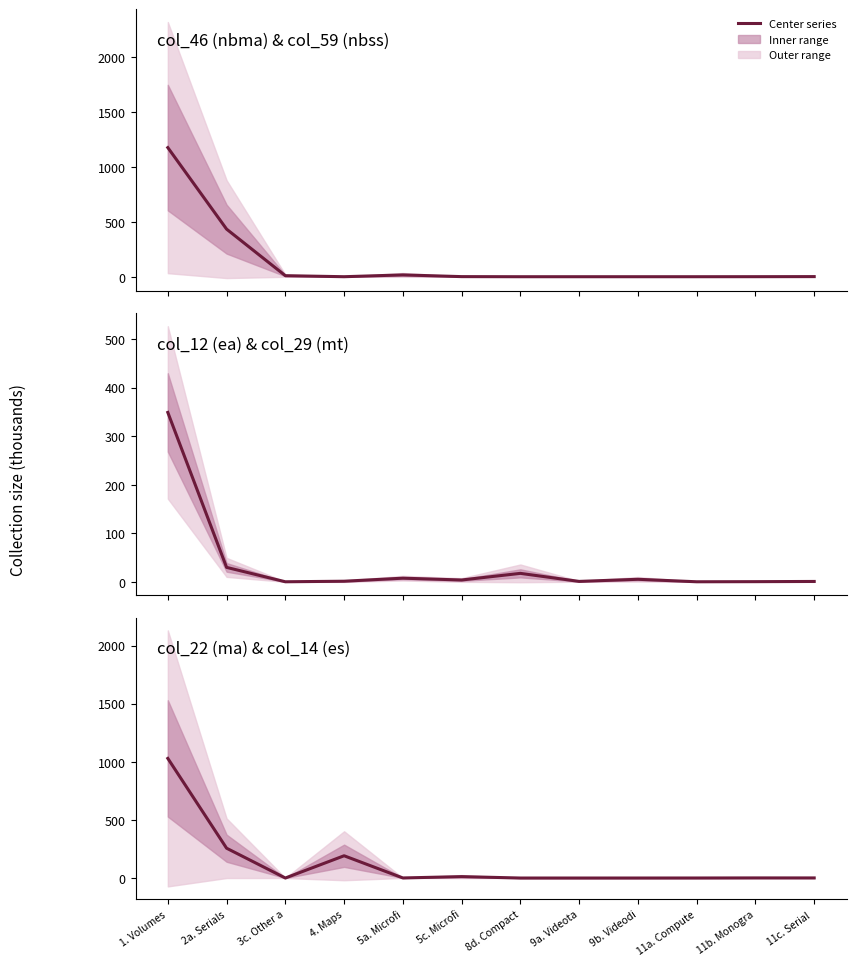

Between 4. Maps and 9b. Videodi, which series saw the biggest shift?

col_22 (ma)